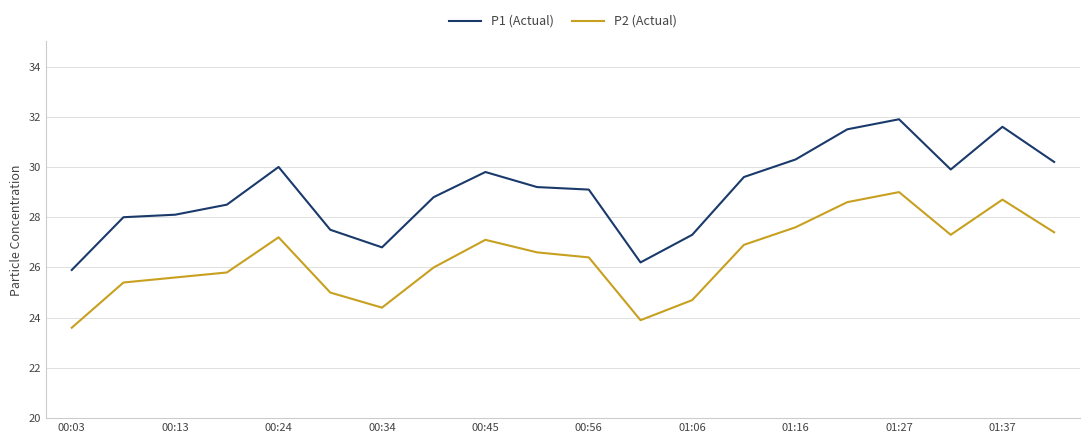

Which series has the largest range (max minus min)?

P1 (Actual)